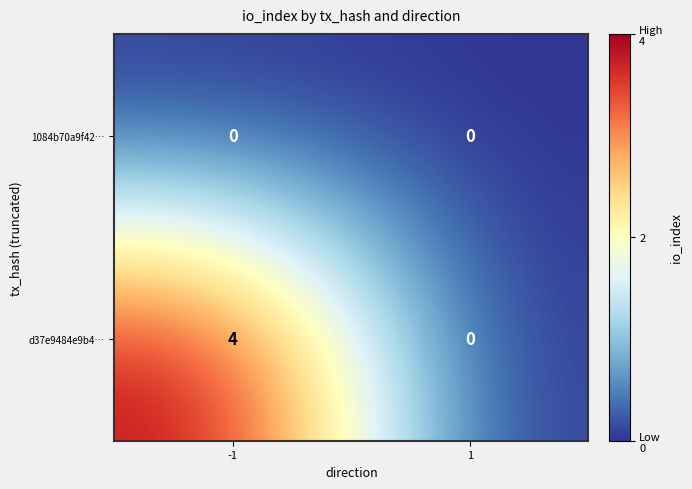

Which series changed the most between -1 and 1?

d37e9484e9b4…